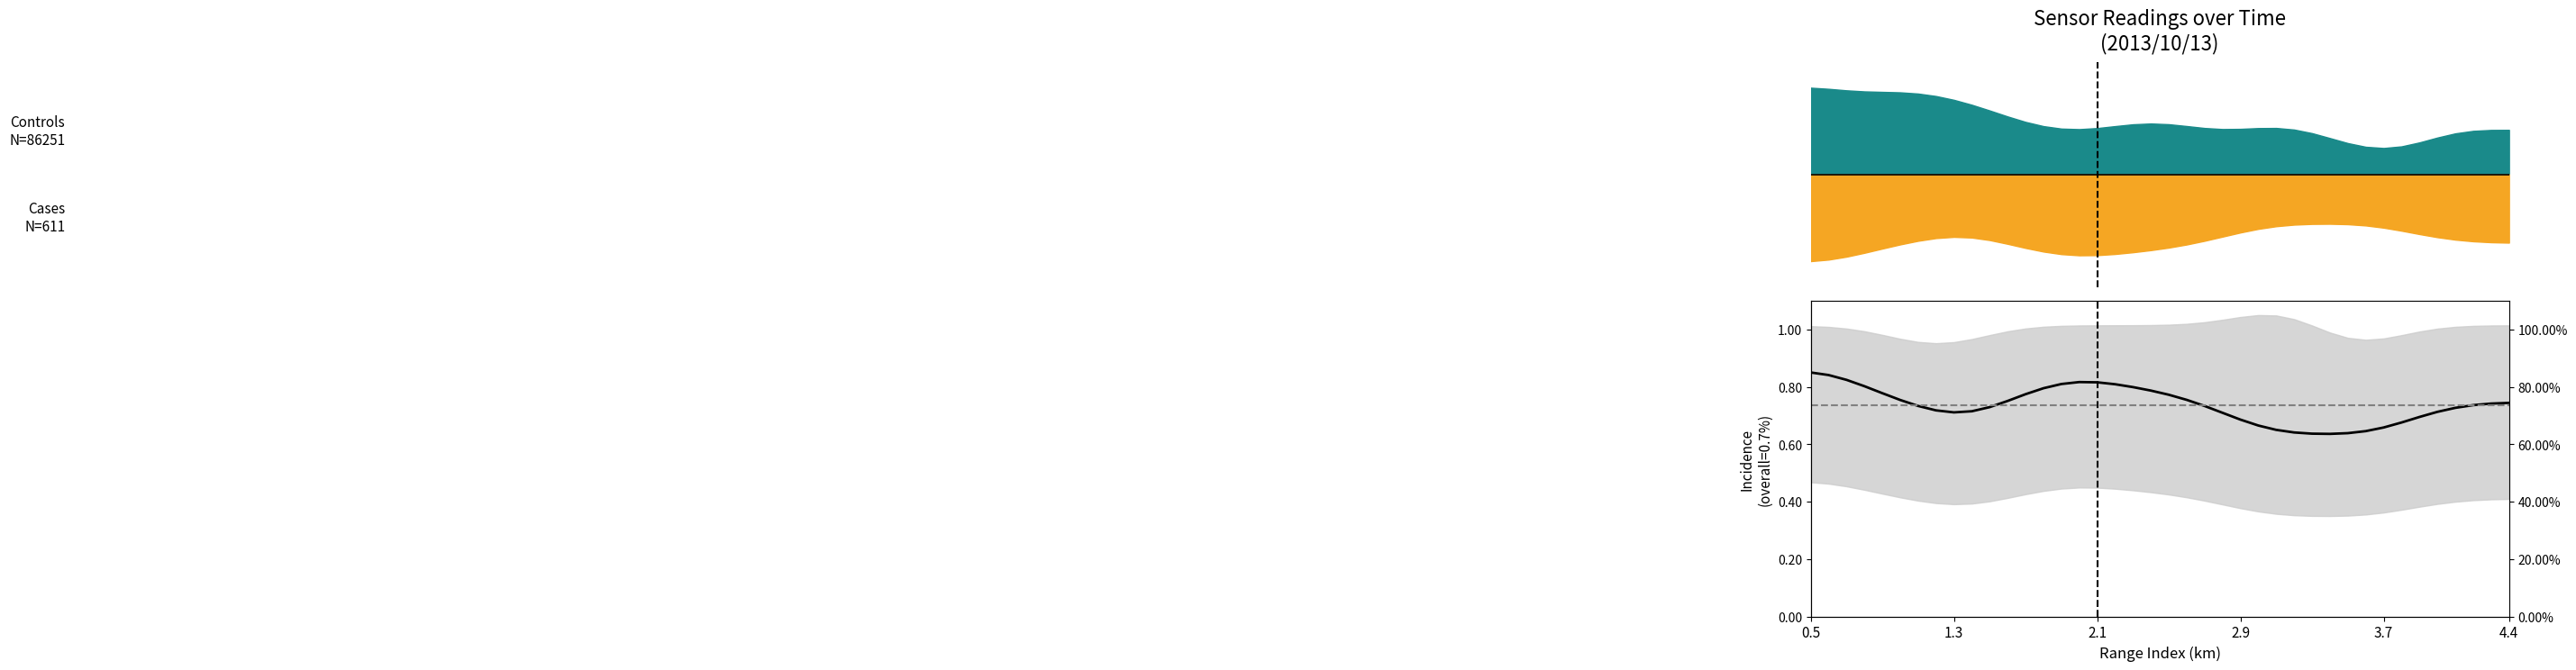

What is the average value?

0.7